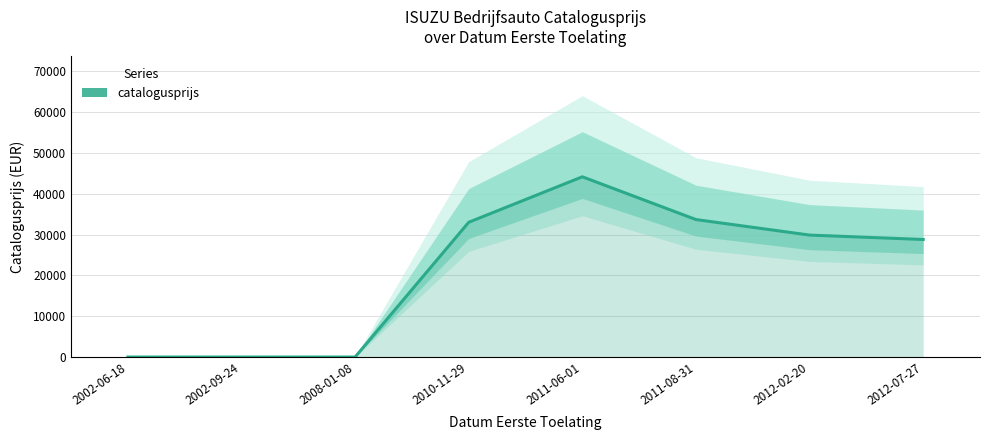

True or false: there are more than 1 points higher than both neighbors.

False